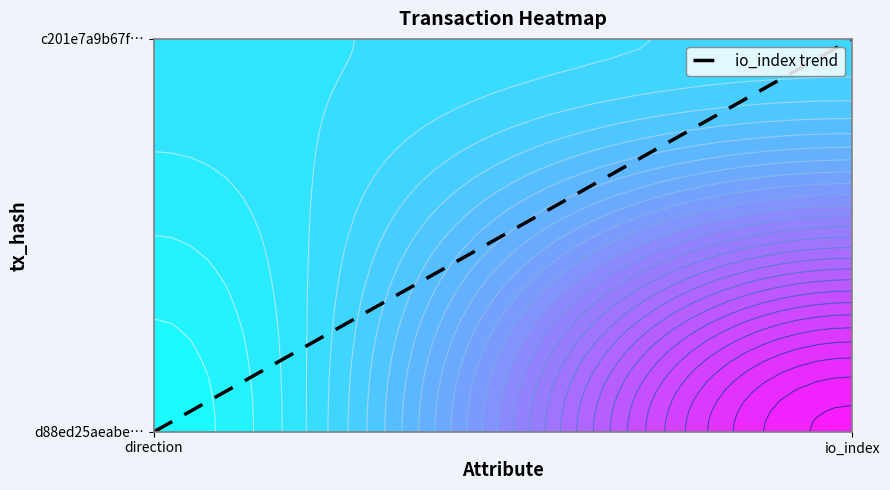

How many data points are less than 1?

1